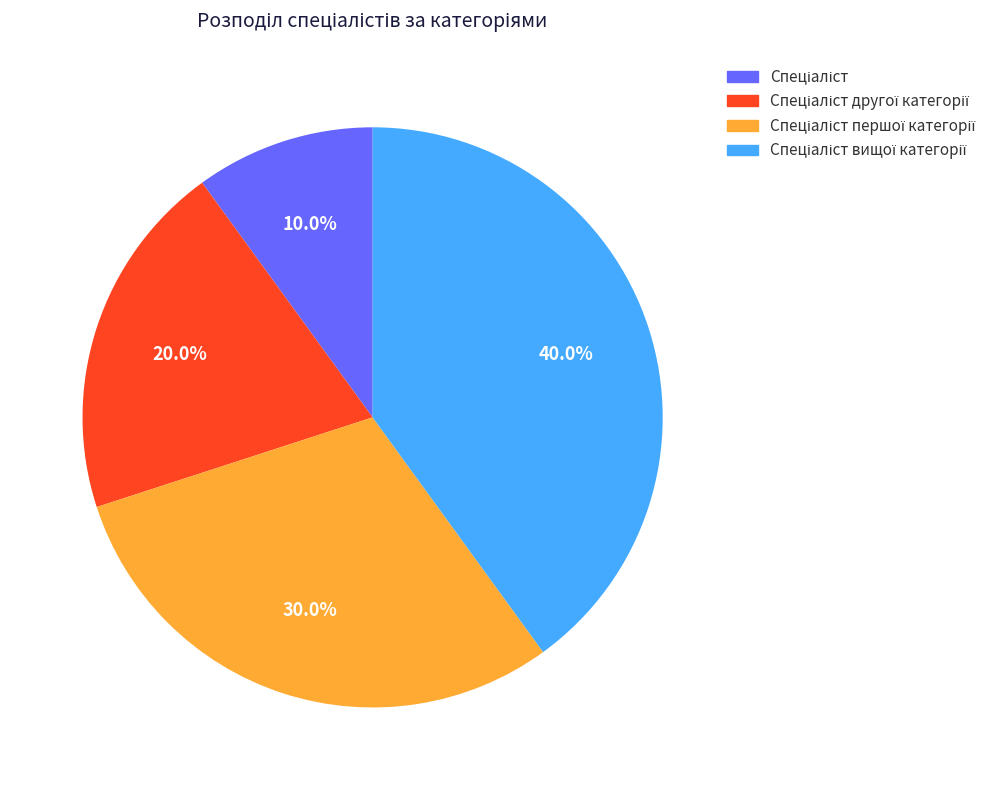

Is there a majority slice in this chart?

No